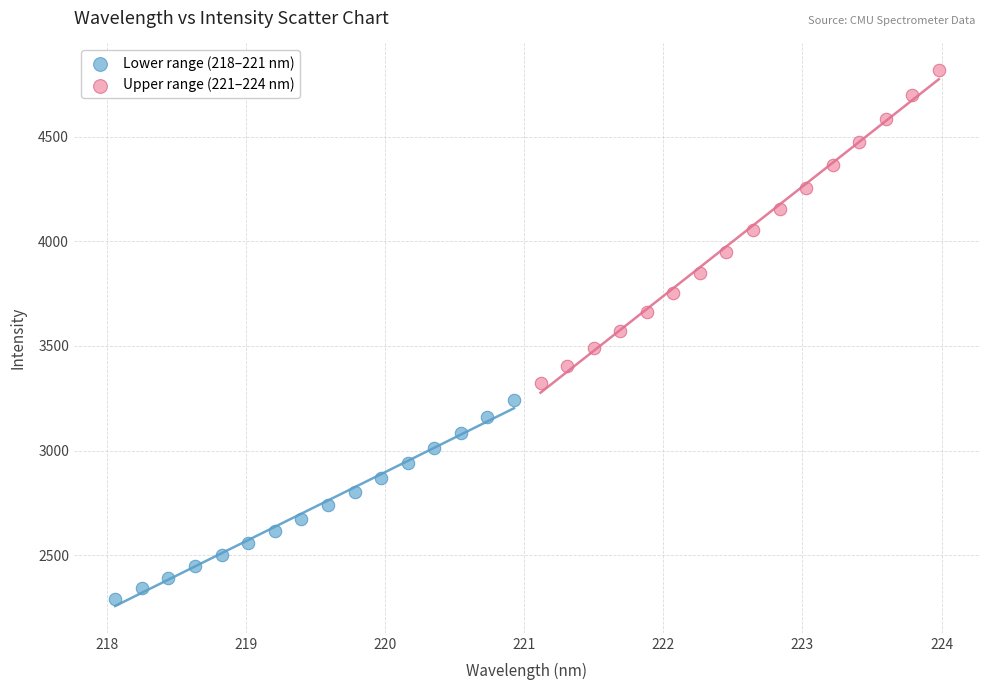

Which series reaches the minimum Y coordinate?

Lower range (218–221 nm)